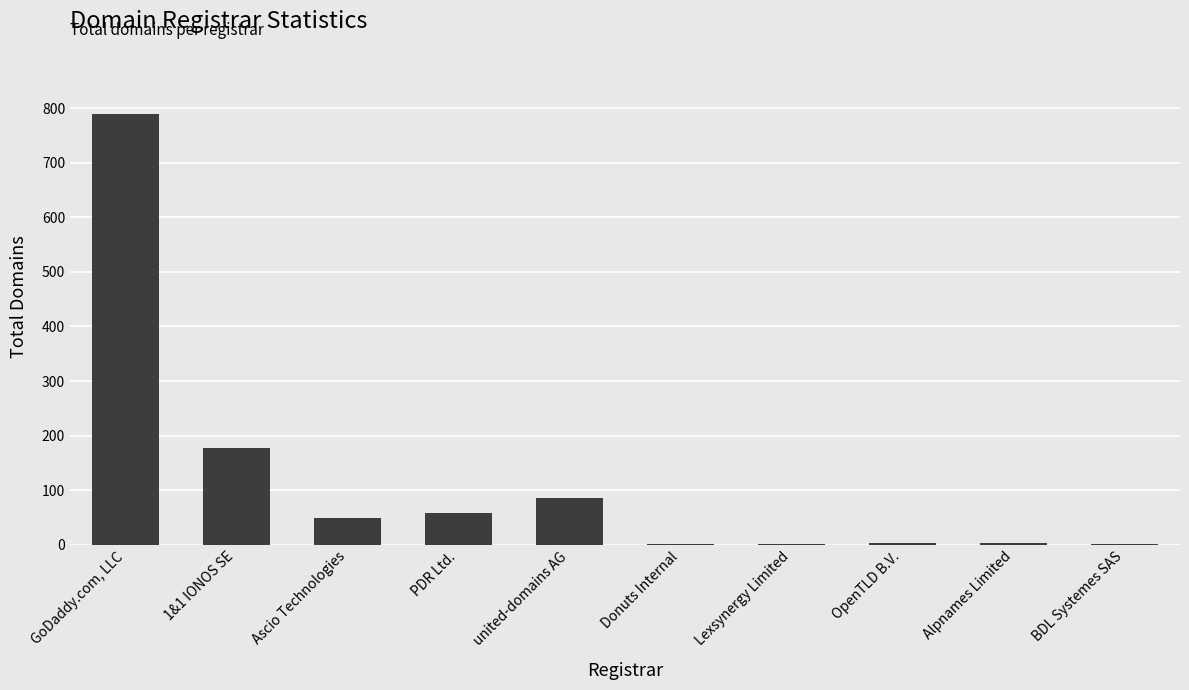

Which category has the highest value across all series?

GoDaddy.com, LLC